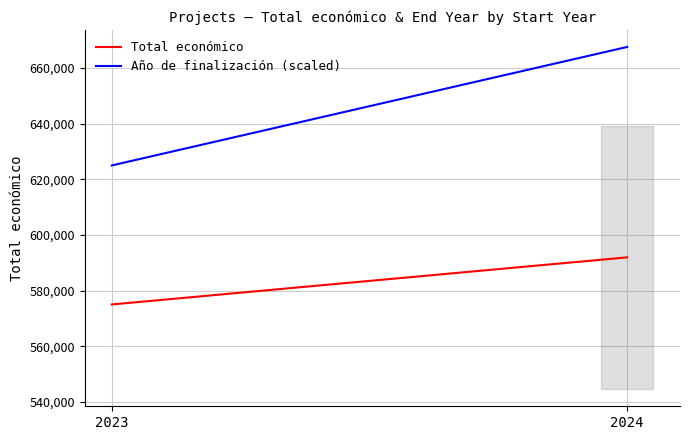

How many values in the Año de finalización (scaled) series exceed 667567?

1